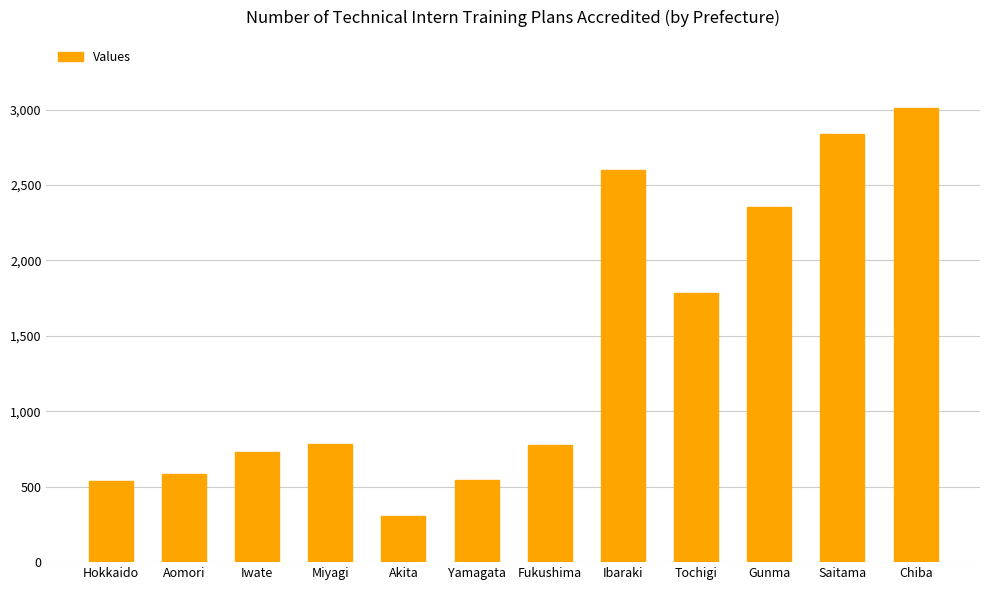

True or false: the data shows 1109 at Fukushima.

False